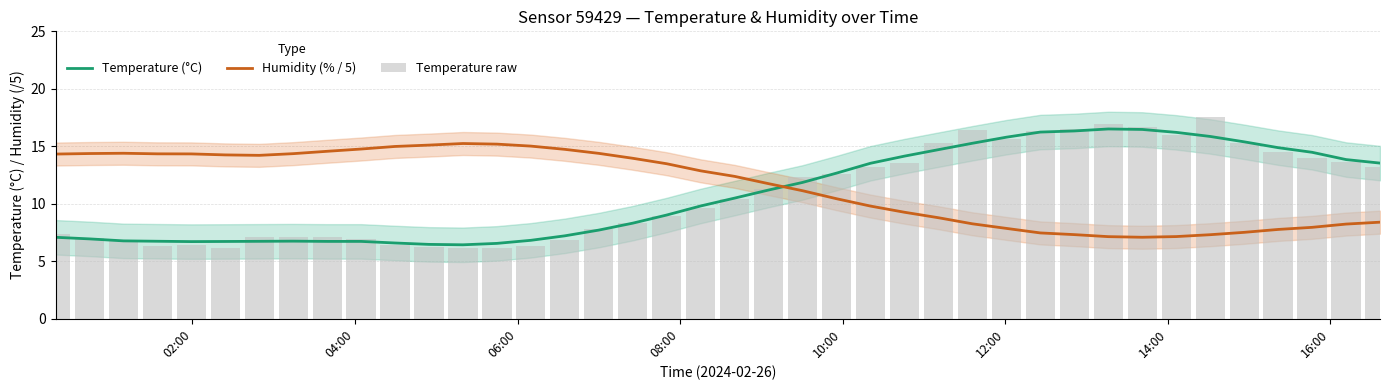

What is the highest value of the Humidity (% / 5) series?

15.2